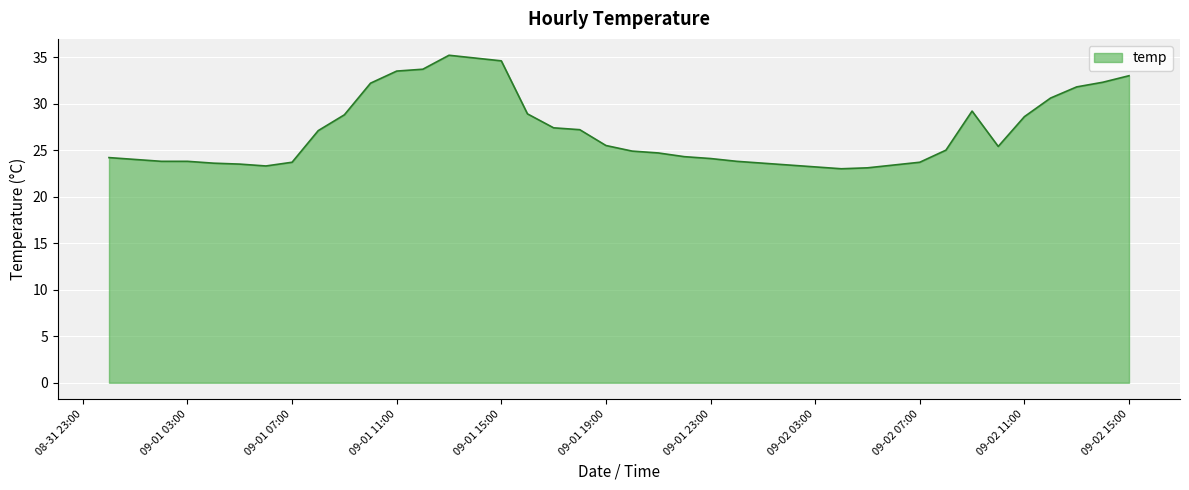

What is the difference between the maximum and minimum values?

12.2